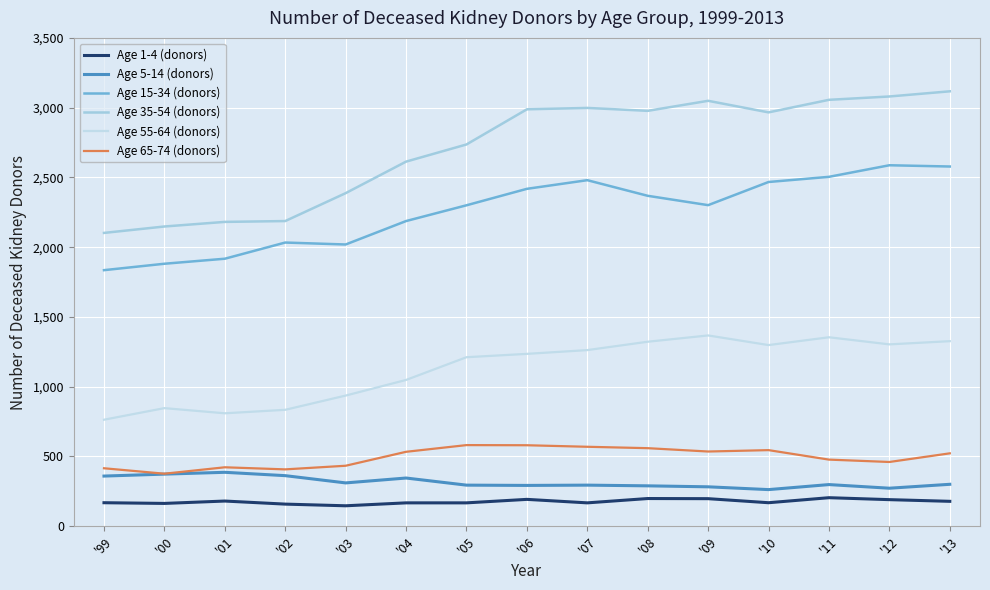

What is the approximate value of Age 1-4 (donors) at '04?

167